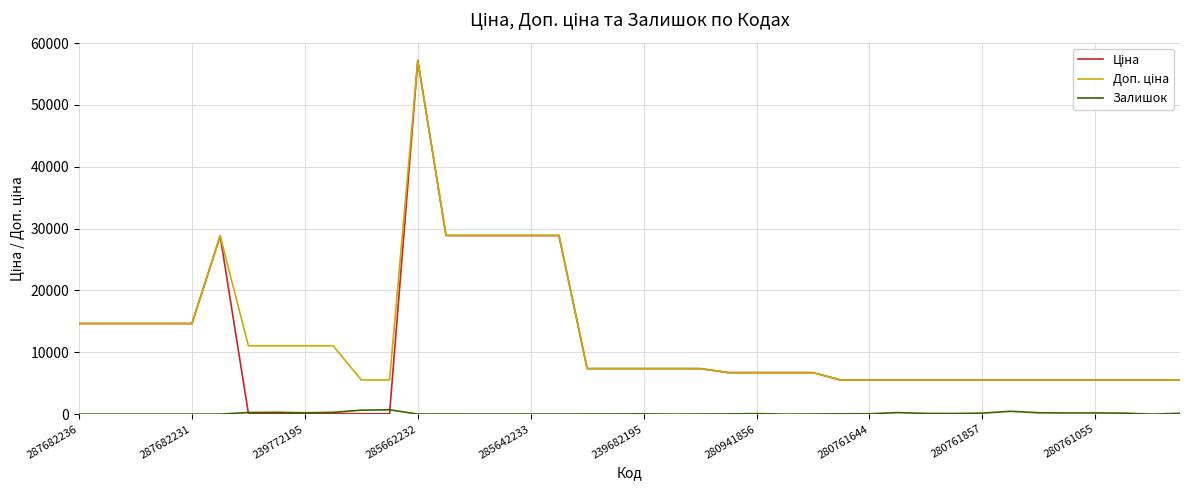

What is the greatest value displayed?

57235.5